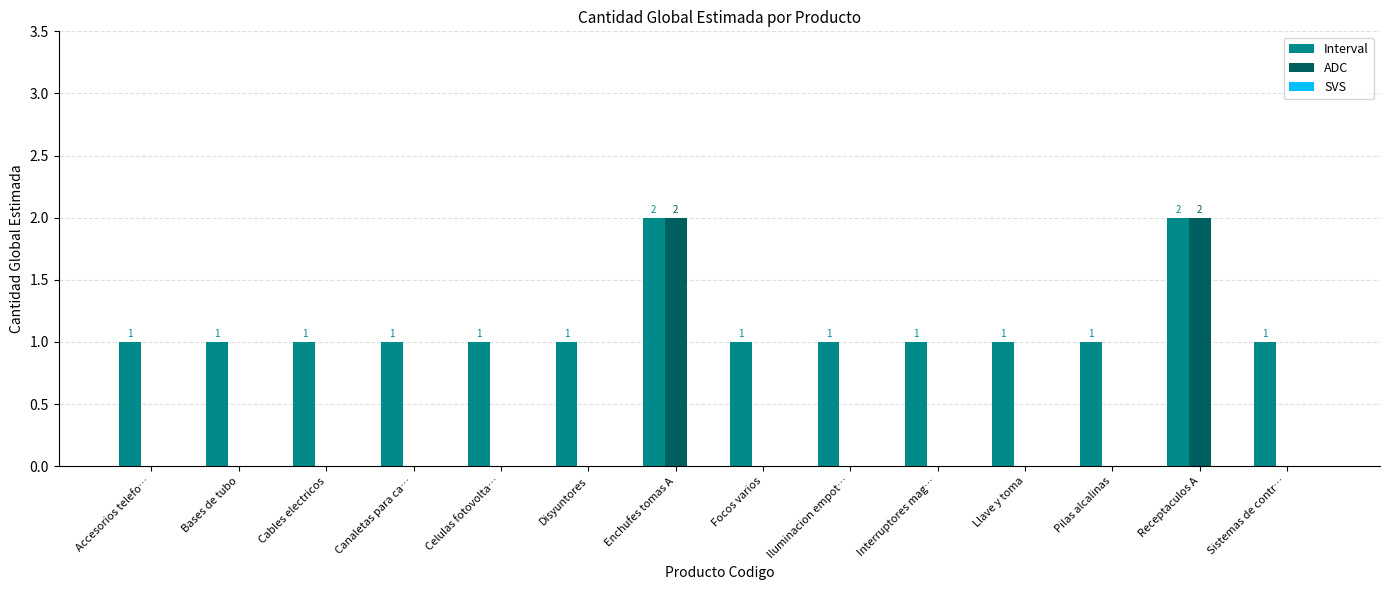

What is the total value across all series at Enchufes tomas A?

4